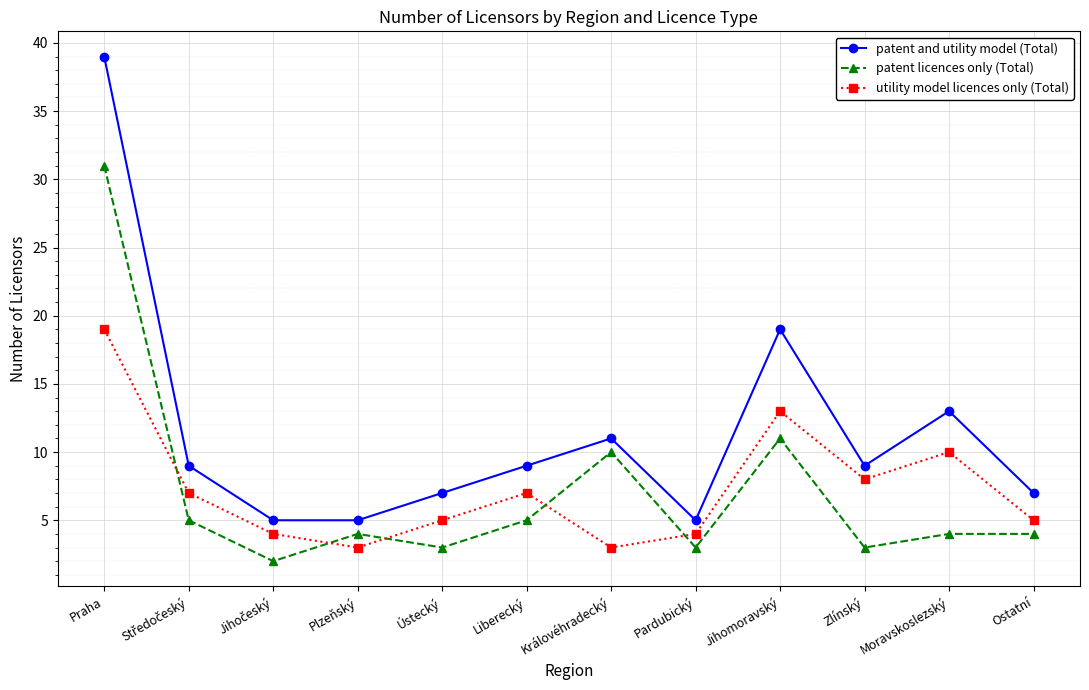

Does the chart display data point markers on the line(s)?

Yes